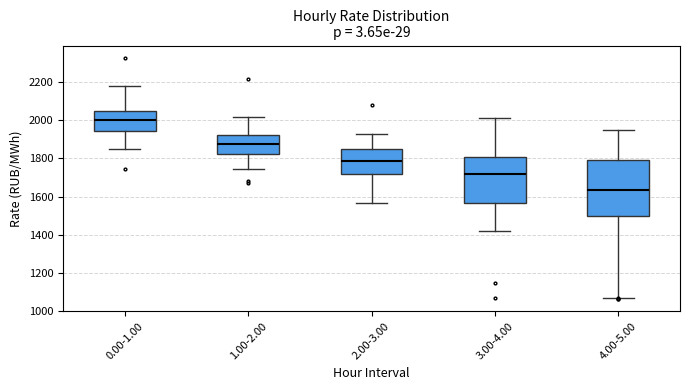

Where does the upper whisker of the box for 3.00-4.00 end on the y-axis? The values are not printed on the chart, so give them approximately, as read against the axis.

2000